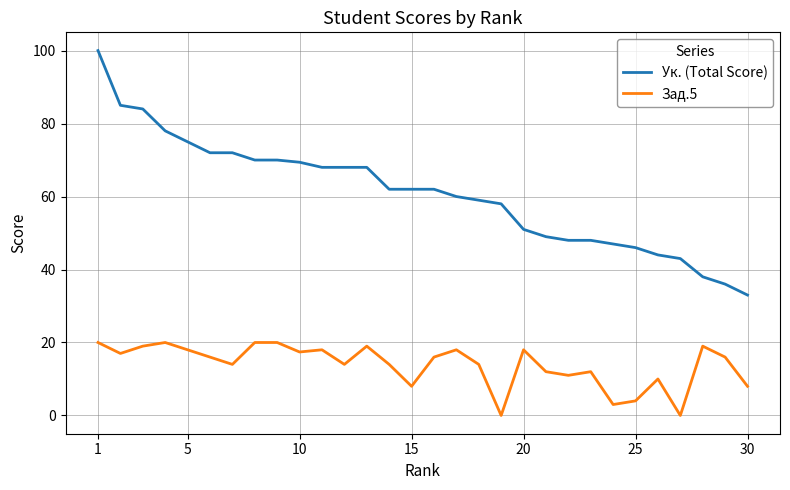

What is the average value of the Зад.5 series?

13.8